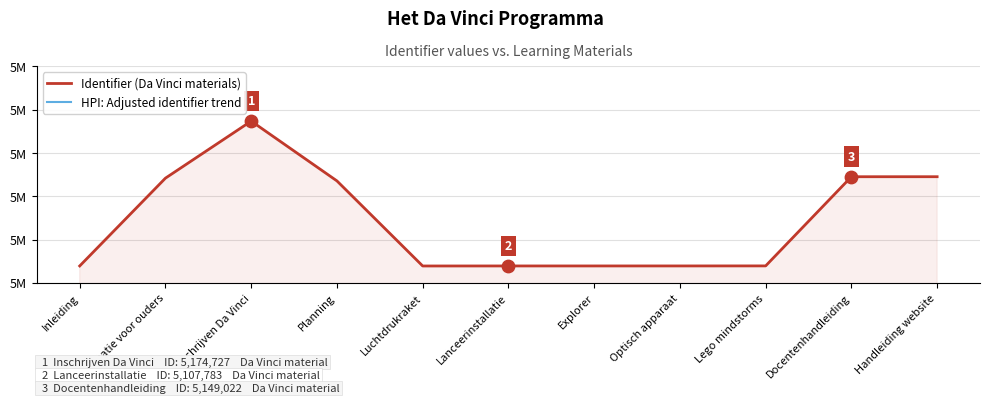

At which category is the sum across all series the highest?

Inschrijven Da Vinci